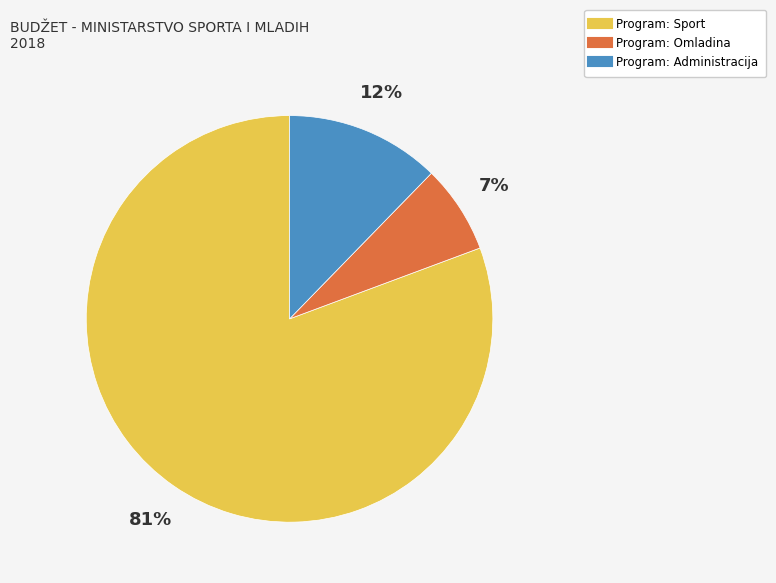

Rank the categories by value from lowest to highest.

Program: Omladina, Program: Administracija, Program: Sport